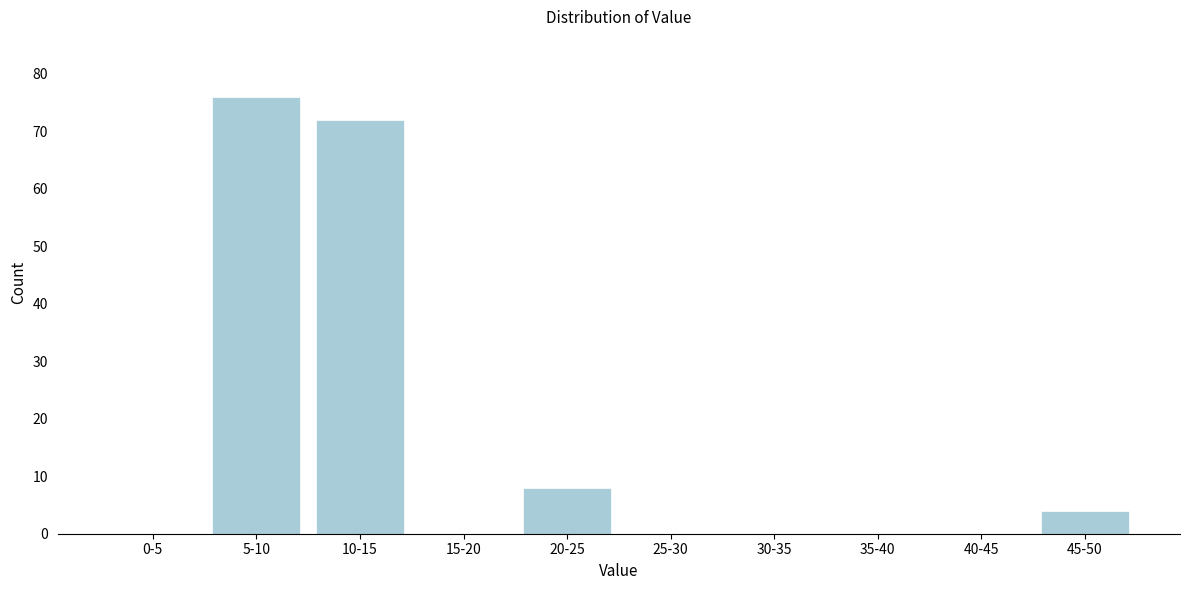

Reading left to right, list all the values displayed in this chart.

0-5=0	5-10=76	10-15=72	15-20=0	20-25=8	25-30=0	30-35=0	35-40=0	40-45=0	45-50=4